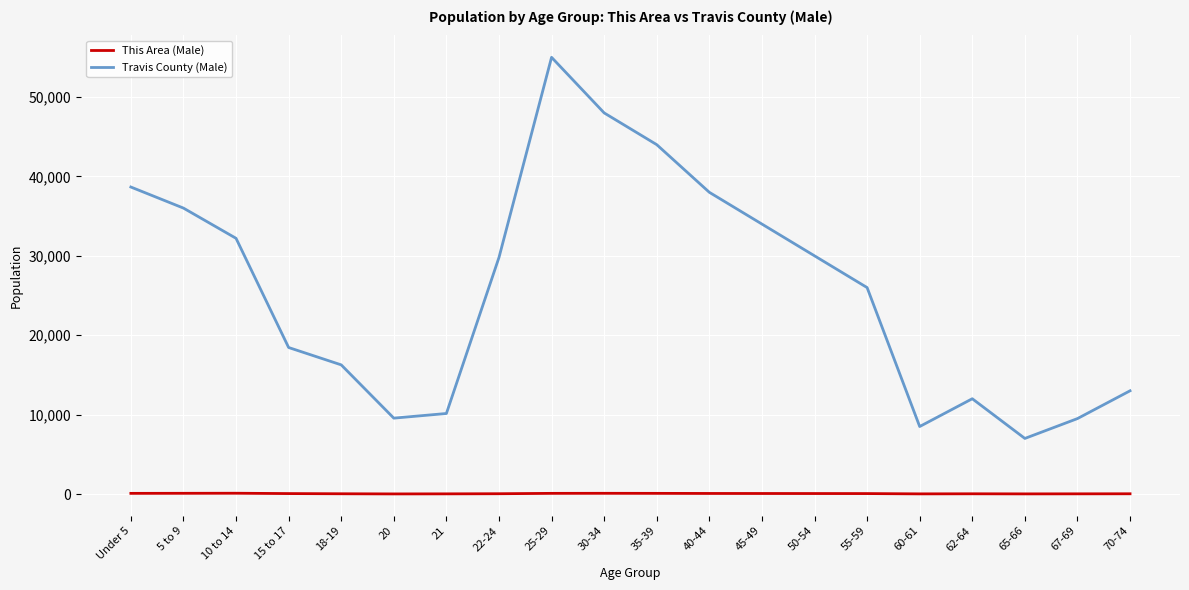

What is the difference between the maximum and minimum values in the Travis County (Male) series?

48000